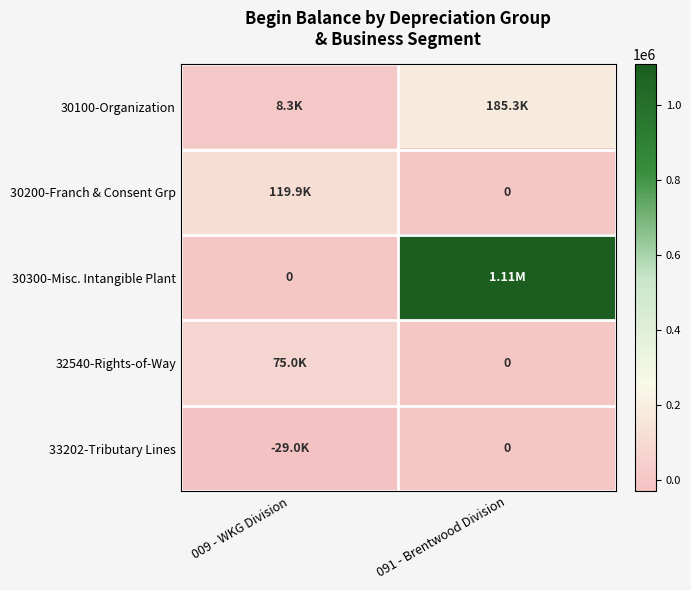

What is the difference between the 32540-Rights-of-Way values at 009 - WKG Division and 091 - Brentwood Division?

74962.3